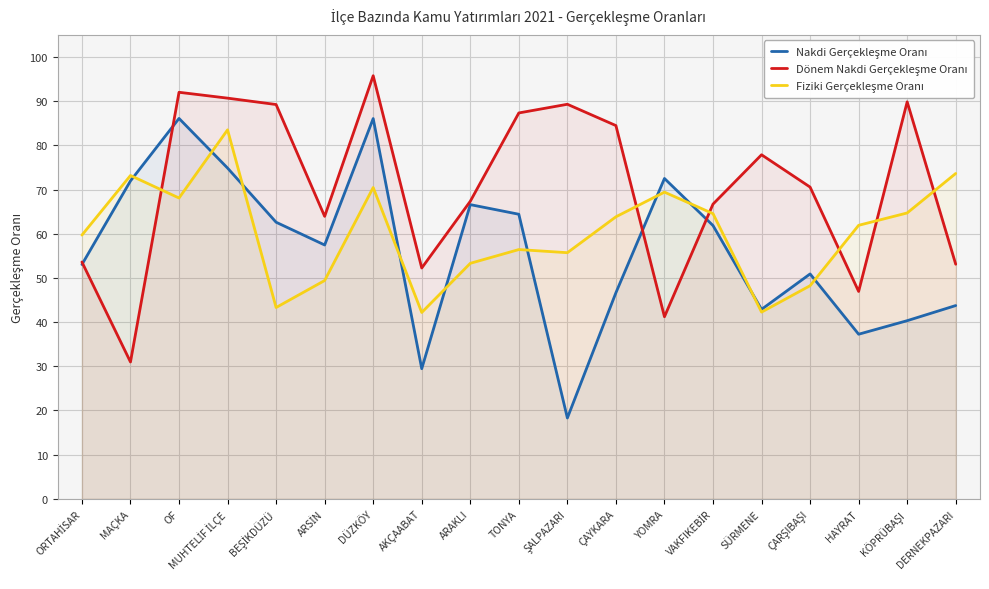

Which category has the lowest value in the Fiziki Gerçekleşme Oranı series?

AKÇAABAT